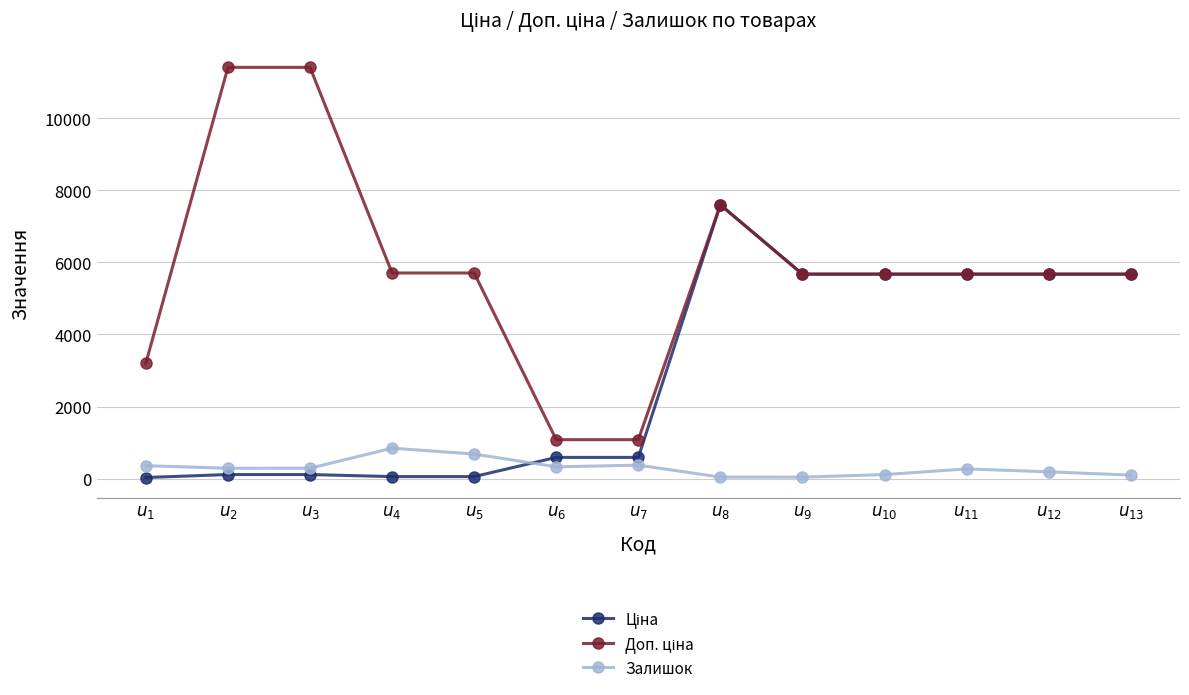

Is it true that Залишок equals 42.0 at $u_{9}$?

True